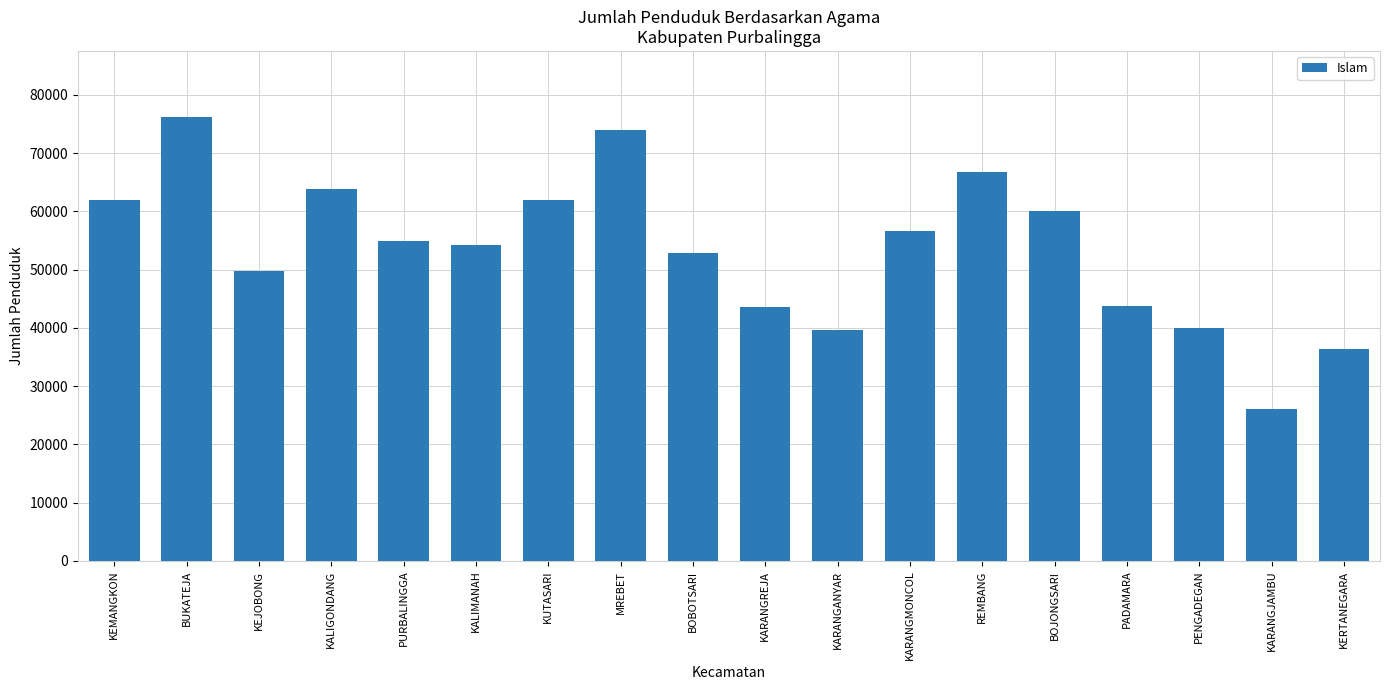

Which label corresponds to the smallest value in the chart?

KARANGJAMBU